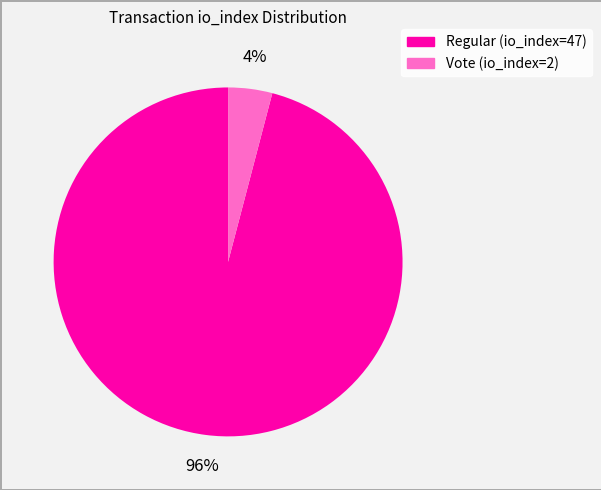

Count the number of slices in the pie.

2